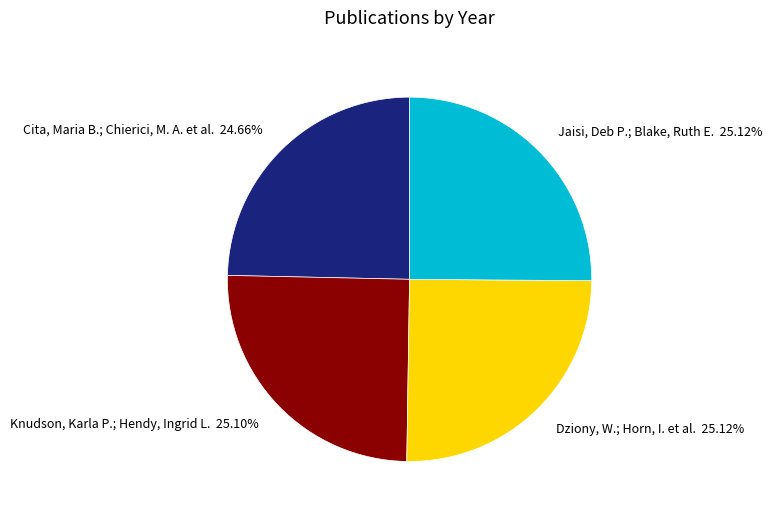

How many segments does this pie chart have?

4